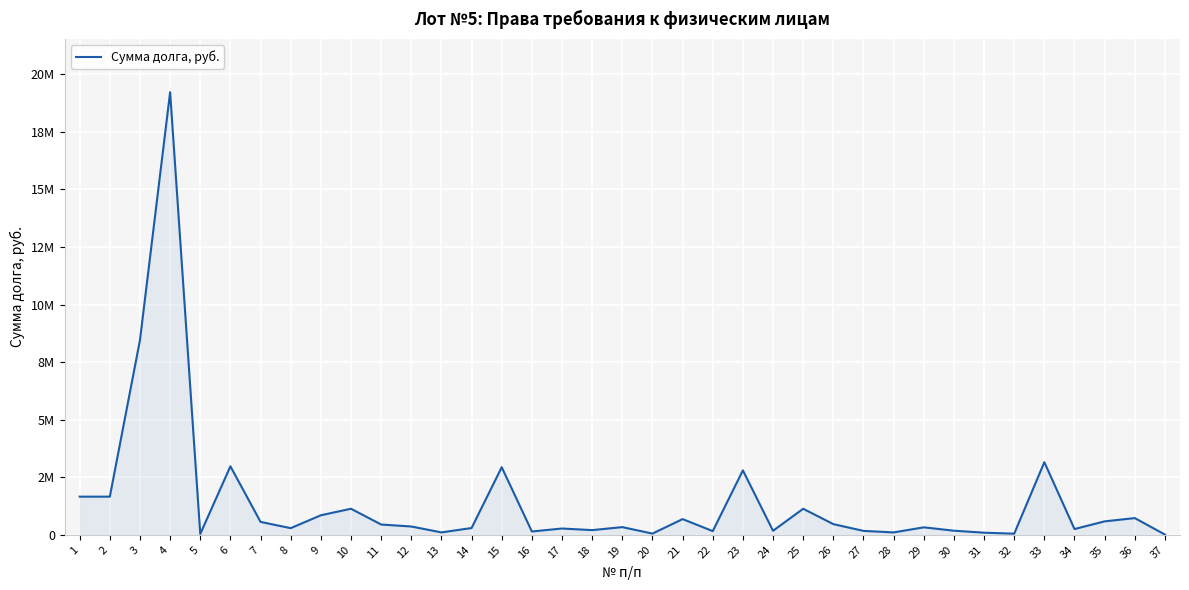

Reading right to left, extract all data points from this chart.

37=10652.4	36=726391.4	35=584081.6	34=250856.3	33=3154638.1	32=48775.2	31=92568.6	30=178762.6	29=324841.1	28=103667.7	27=170568.4	26=464181.2	25=1131543.3	24=175284.9	23=2799019.7	22=160155.9	21=683017.1	20=53062.4	19=334190.5	18=203844.8	17=273464.0	16=144636.9	15=2936660.2	14=295069.2	13=104728.7	12=361044.0	11=447366.9	10=1132324.0	9=848292.6	8=289240.5	7=560863.9	6=2975951.0	5=38898.9	4=19225755.6	3=8459155.7	2=1657534.2	1=1657528.9